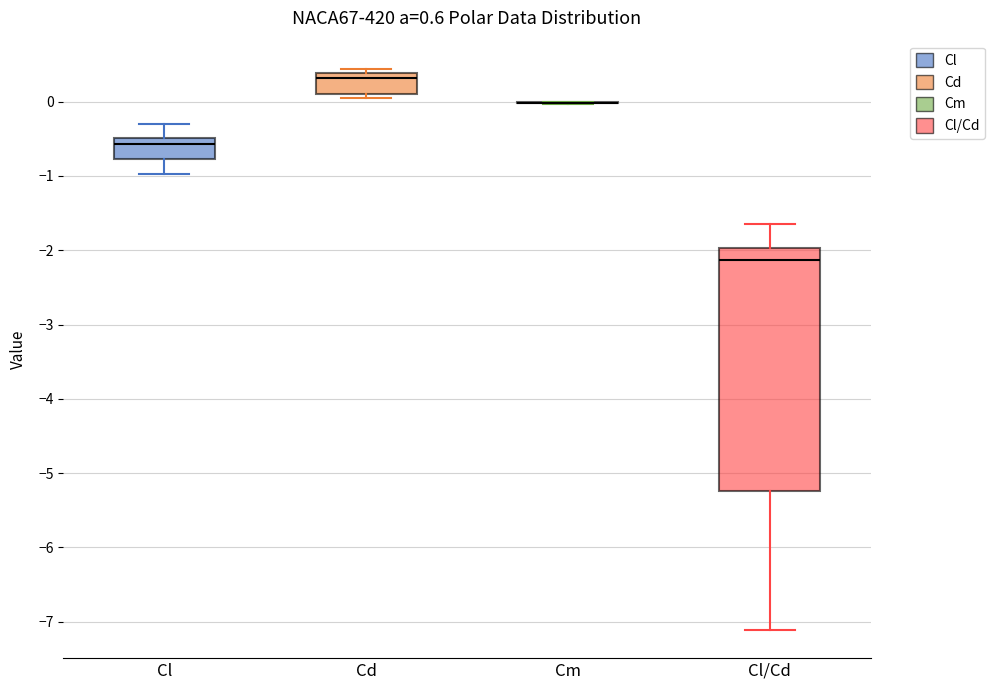

Which box is the tallest, from its lower edge to its upper edge?

Cl/Cd